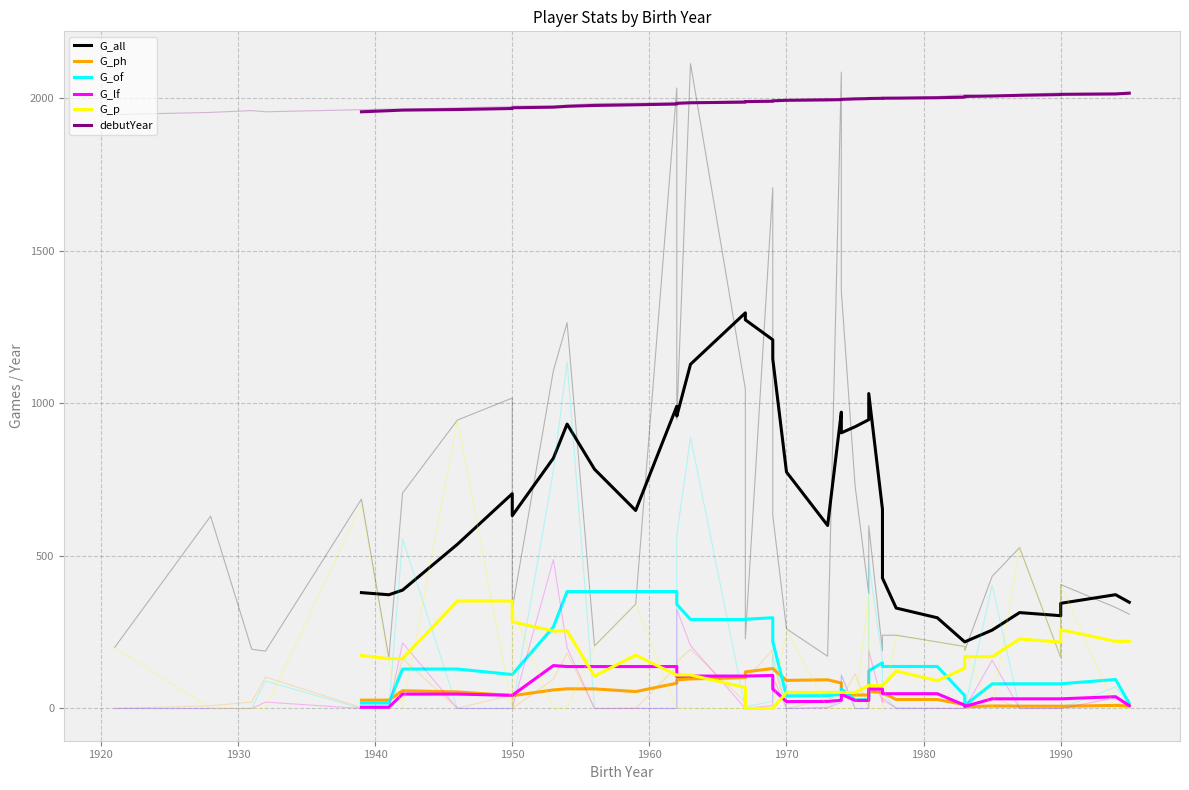

How many data points in G_of are above 123?

18